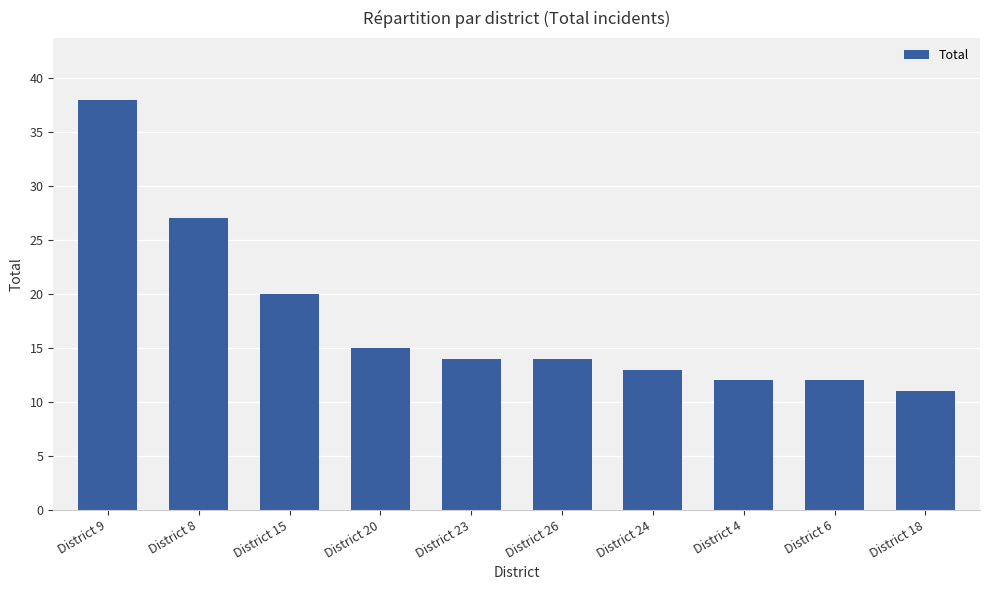

How many bars are there in total?

10